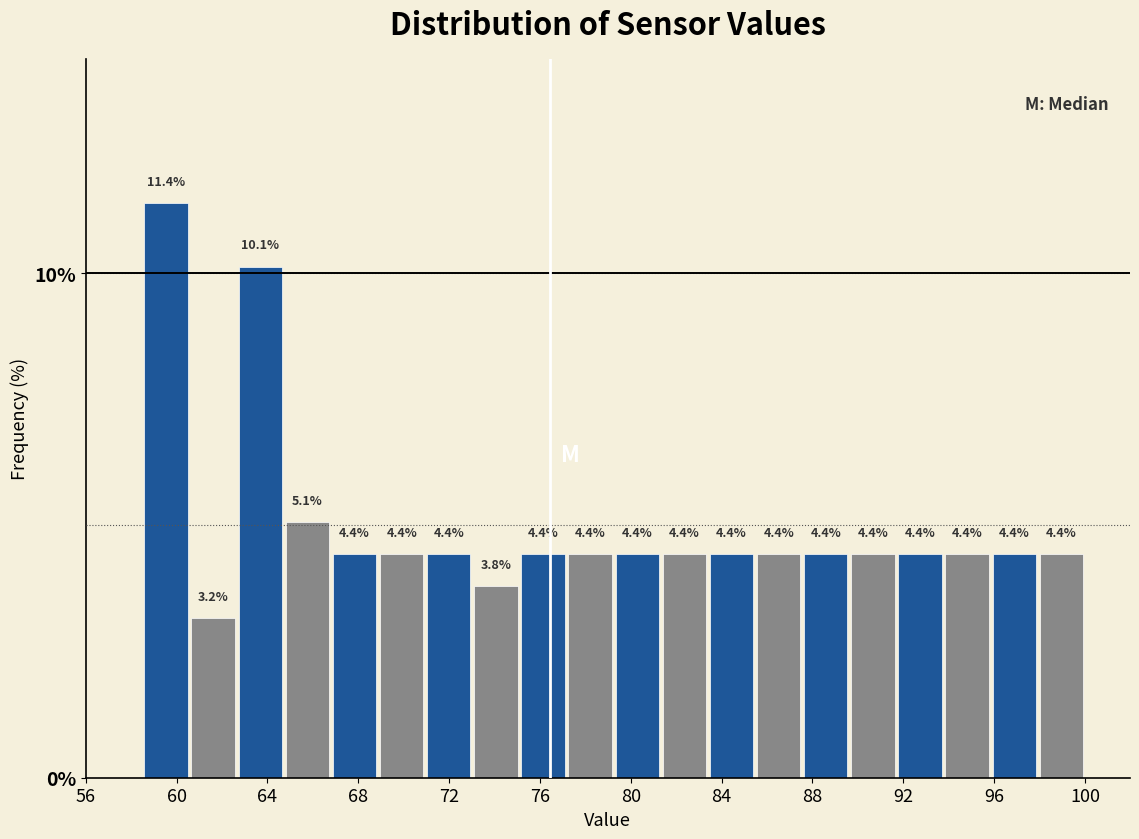

How tall is the bar that spans 94.0 to 96.0 on the x-axis? The bar edges are not printed on the chart, so give them approximately, as read against the axis.

4.4